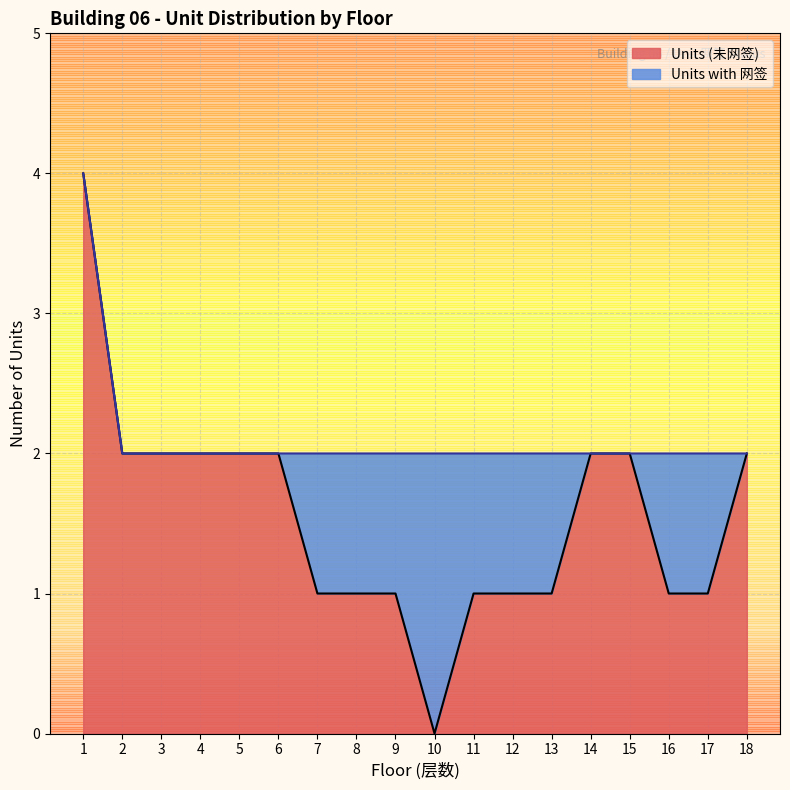

What is the maximum value shown in the chart?

4